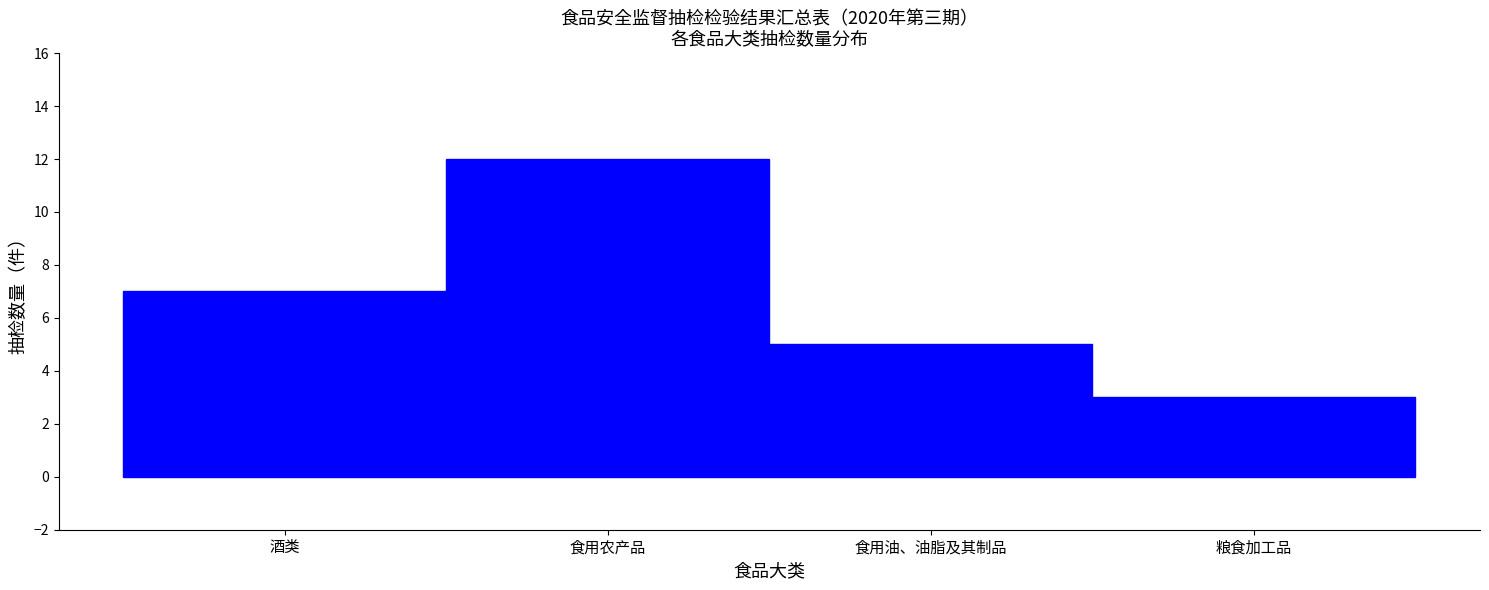

Reading left to right, what are all the values shown in this chart?

7	12	5	3